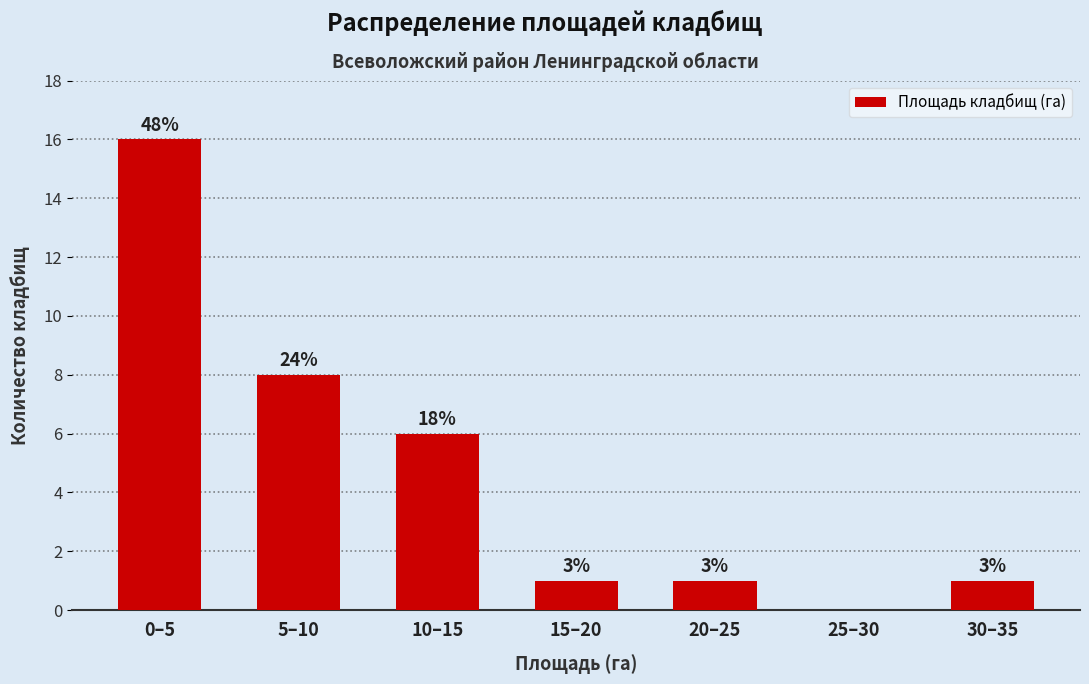

Are the bars horizontal?

No